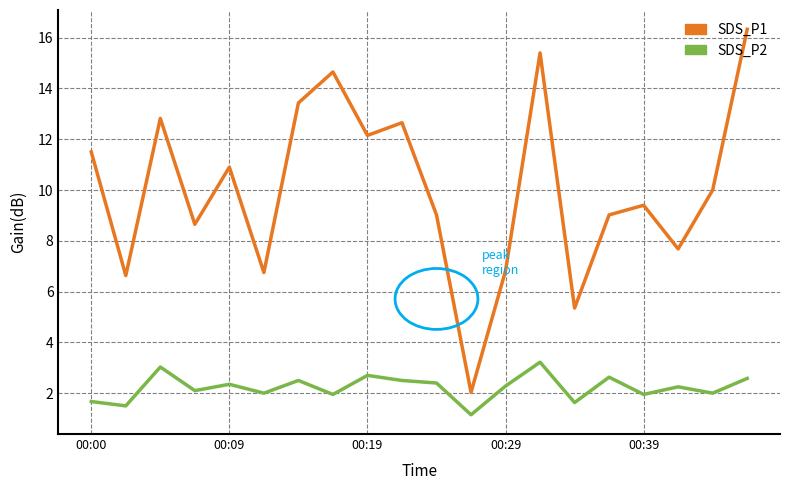

What is the minimum value for SDS_P1?

2.0